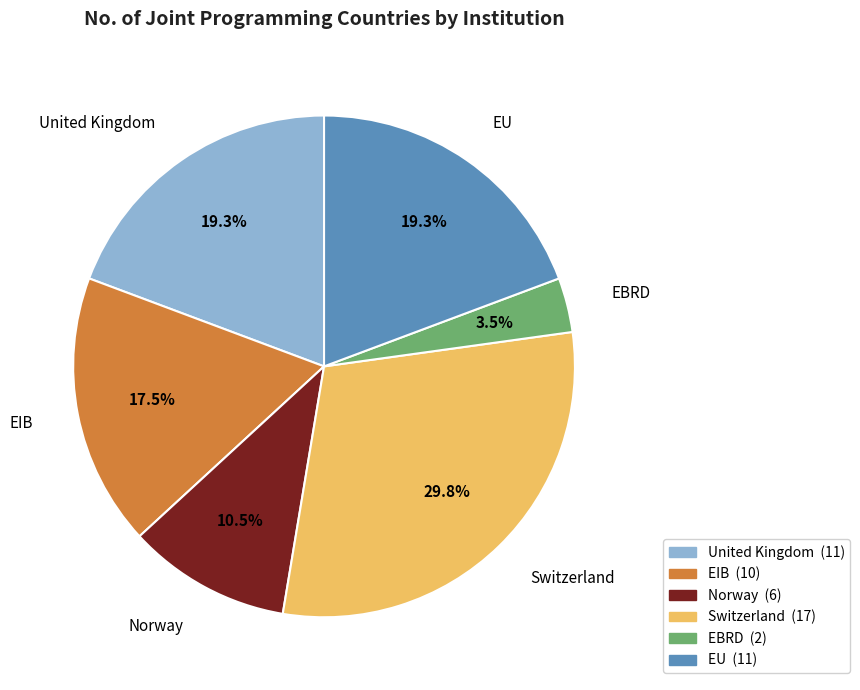

Does any single category account for the majority?

No